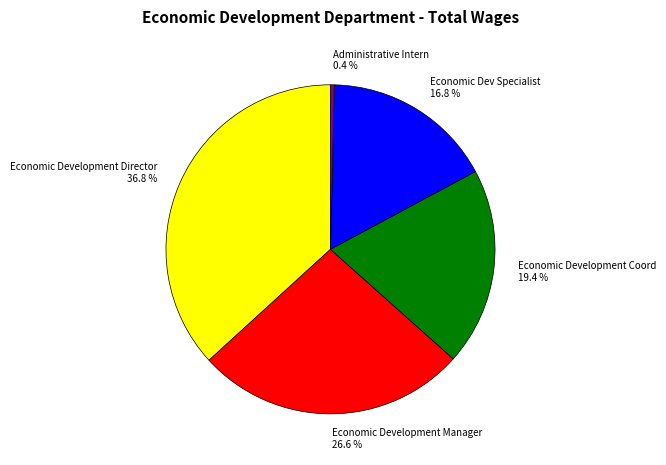

Does Economic Development Coord account for over 50% of the chart?

No